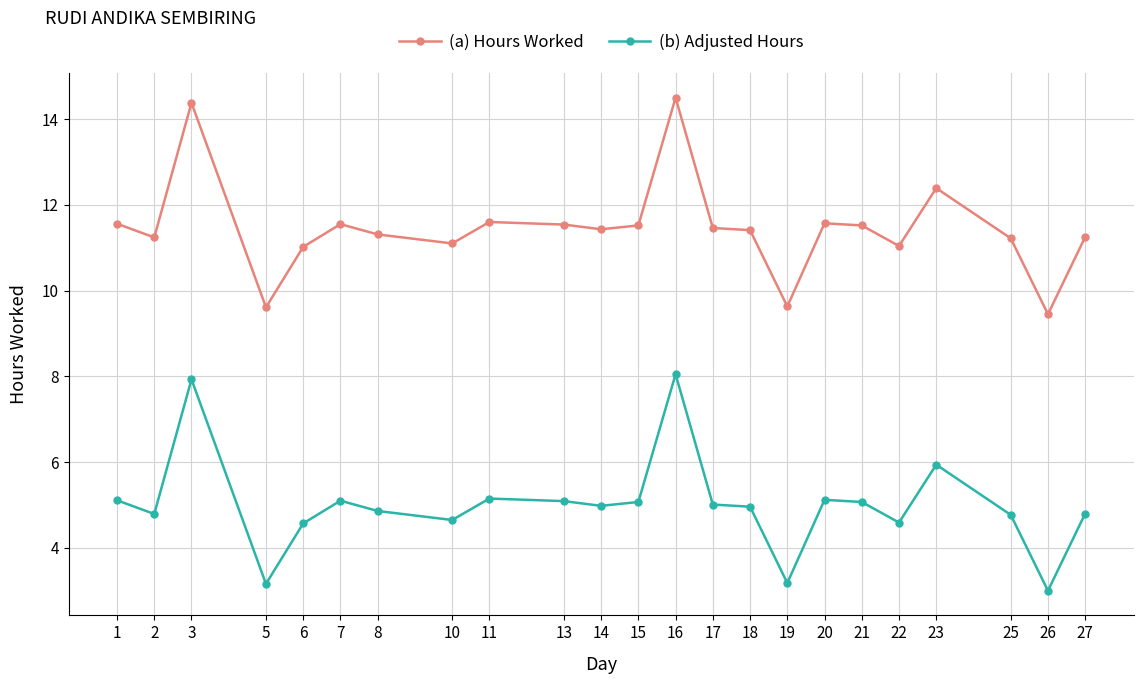

Does the chart have visible grid lines?

Yes